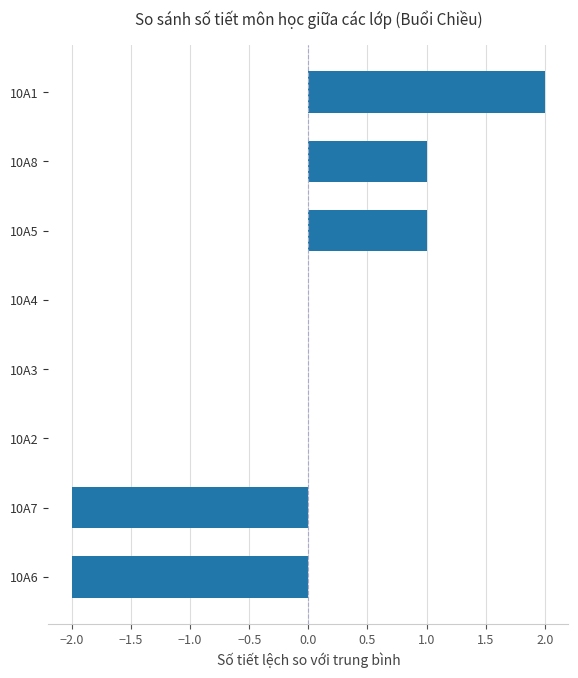

Are the bars horizontal?

Yes